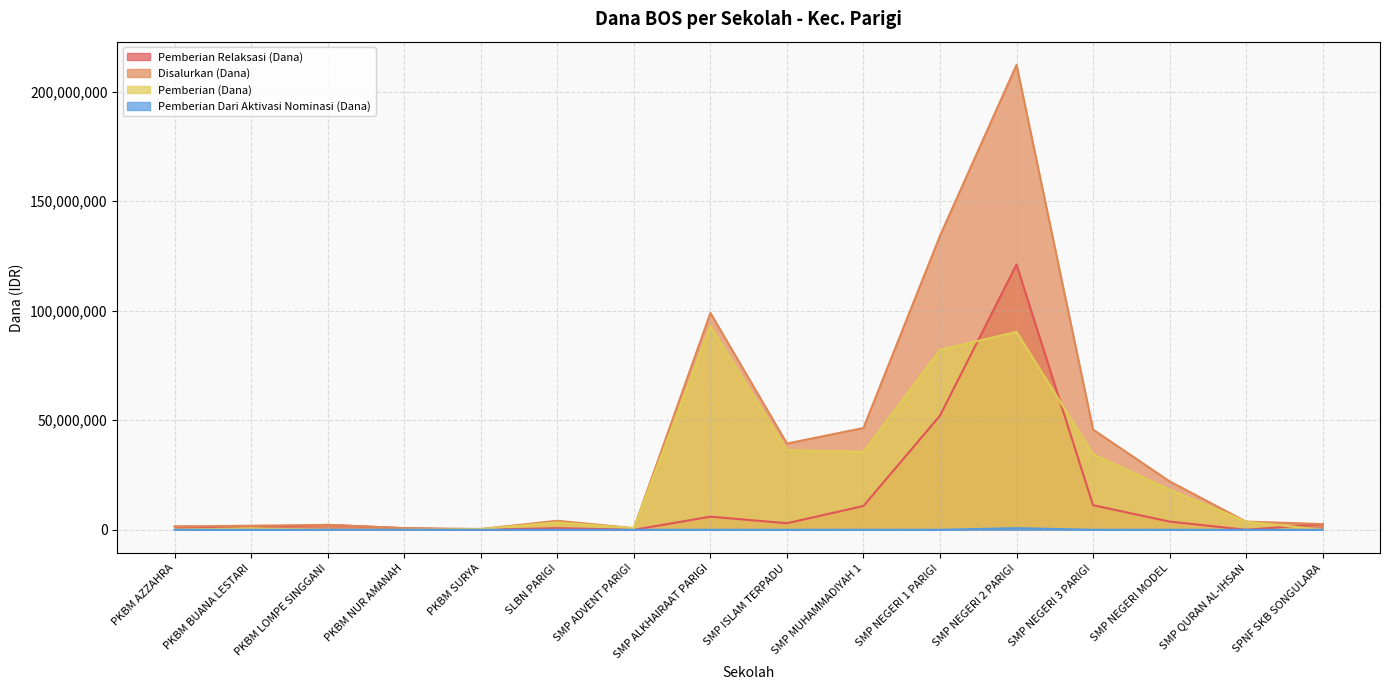

How many lines are shown in the chart?

4